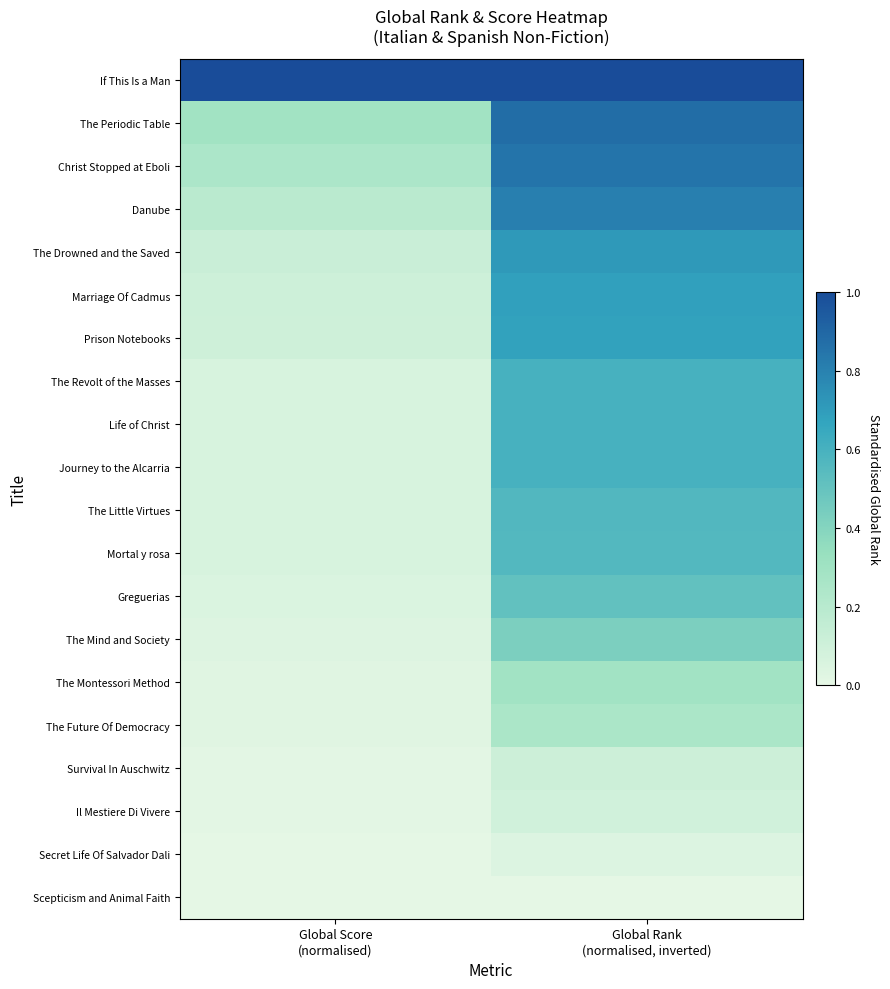

At Global Score (normalised), list the series in order from largest to smallest.

If This Is a Man, The Periodic Table, Christ Stopped at Eboli, Danube, The Drowned and the Saved, Marriage Of Cadmus, Prison Notebooks, The Revolt of the Masses, Life of Christ, Journey to the Alcarria, The Little Virtues, Mortal y rosa, Greguerias, The Mind and Society, The Montessori Method, The Future Of Democracy, Survival In Auschwitz, Il Mestiere Di Vivere, Secret Life Of Salvador Dali, Scepticism and Animal Faith